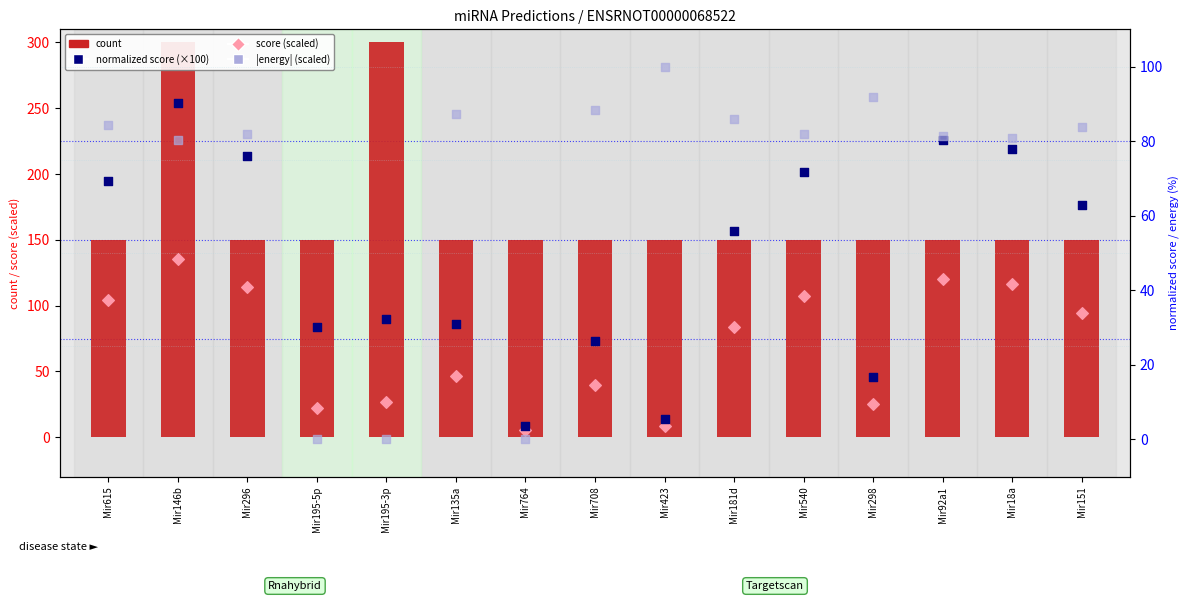

Which series has the largest total across all categories?

count